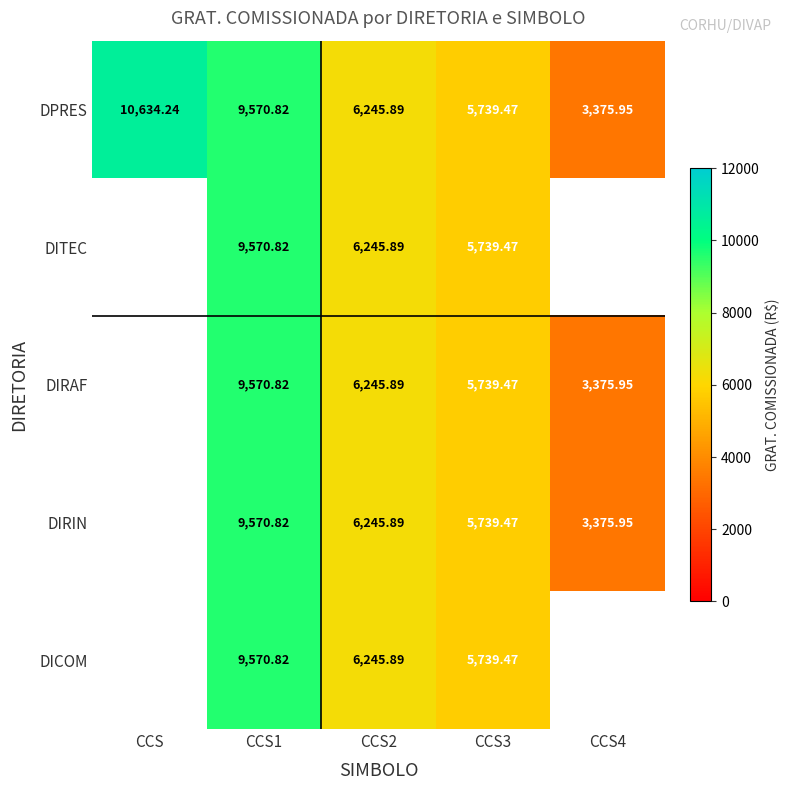

Which category has the highest value in the DPRES series?

CCS